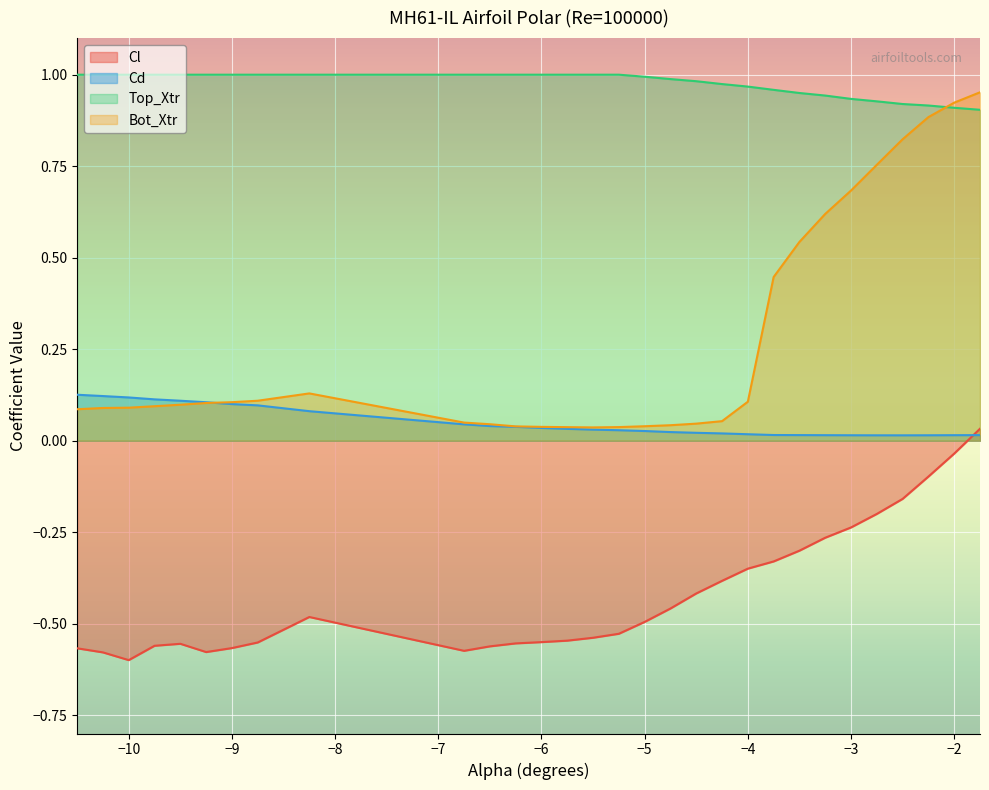

What are all the series names shown in the legend?

Cl, Cd, Top_Xtr, Bot_Xtr